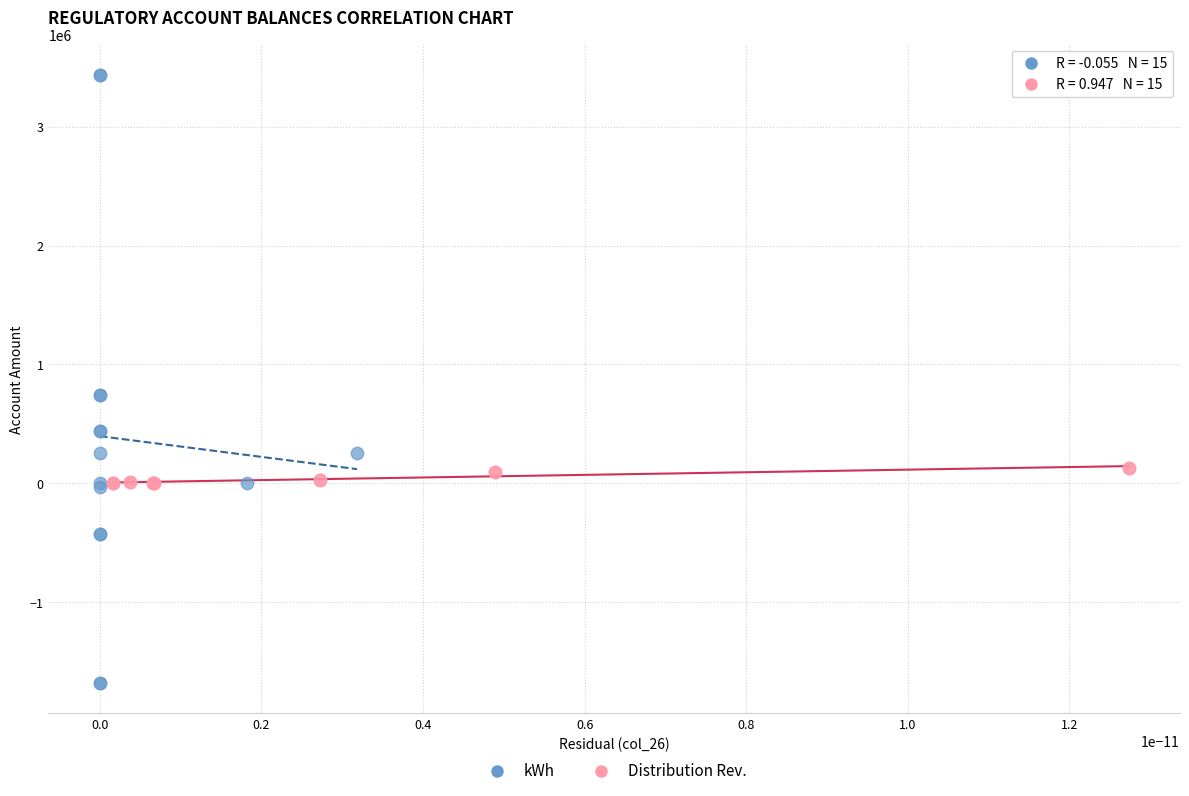

Which series reaches the maximum Y coordinate?

kWh